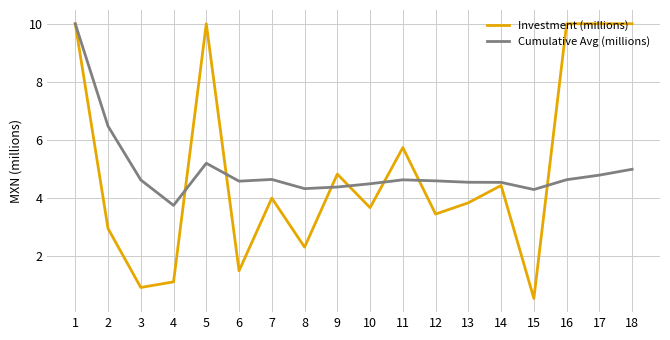

Where does the Cumulative Avg (millions) series first go above 4?

1